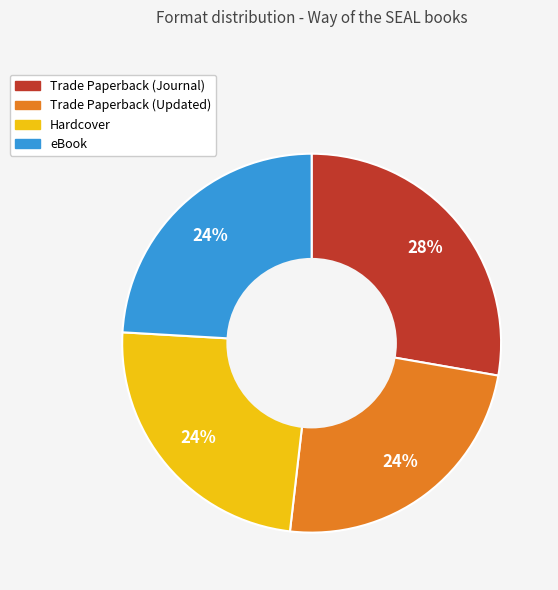

To the nearest percent, what is the average slice percentage?

25%